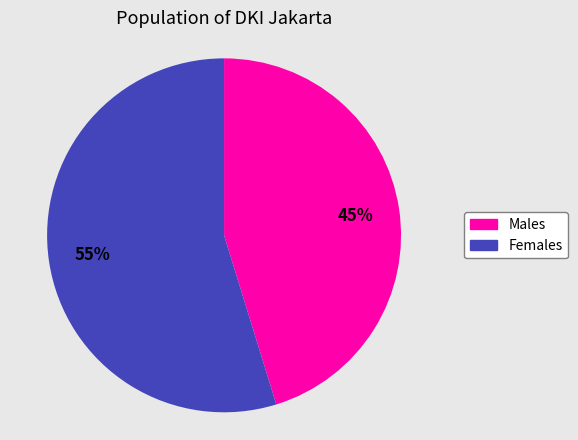

To the nearest percent, what is the average slice percentage?

50%